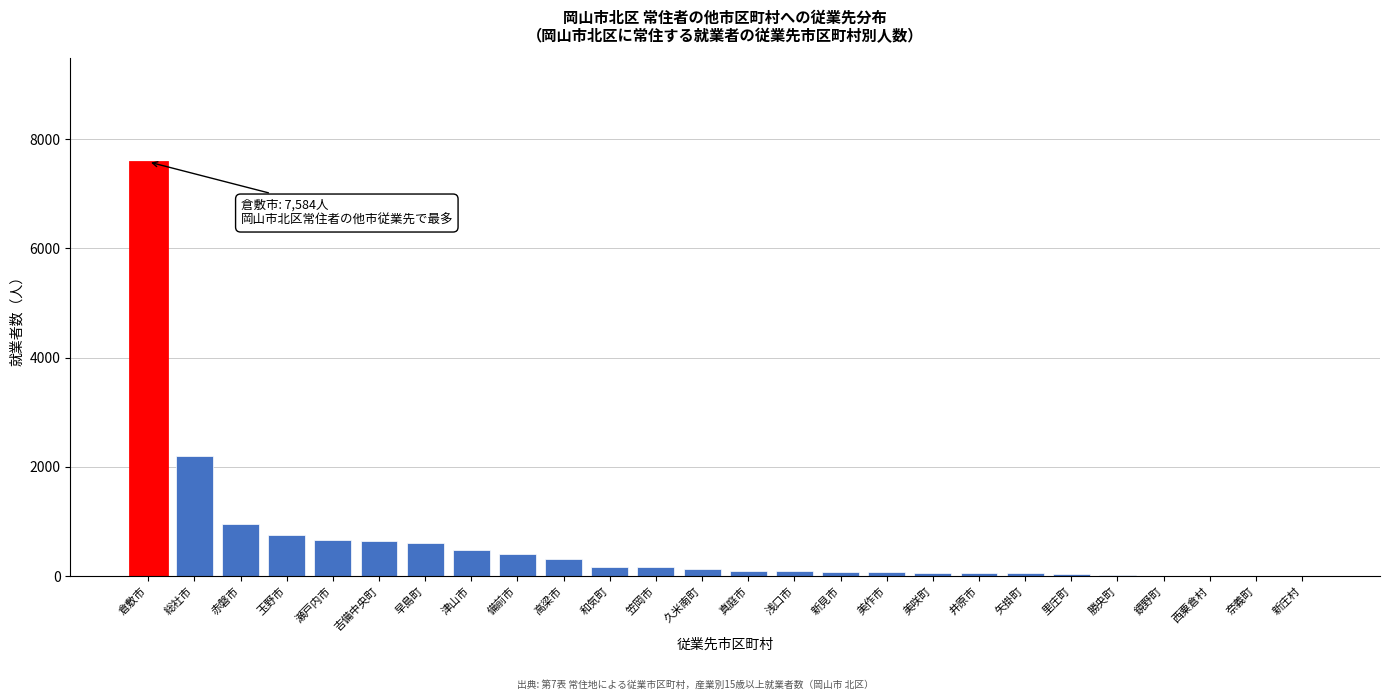

The value at 早島町 is 600. True or false?

True